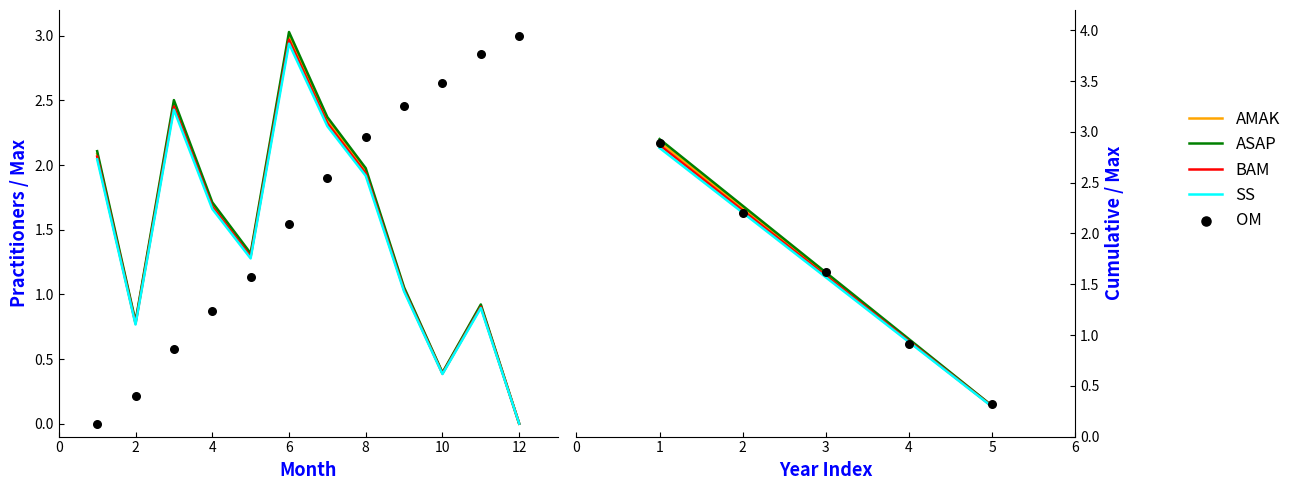

Which series has the widest spread of Y values?

ASAP